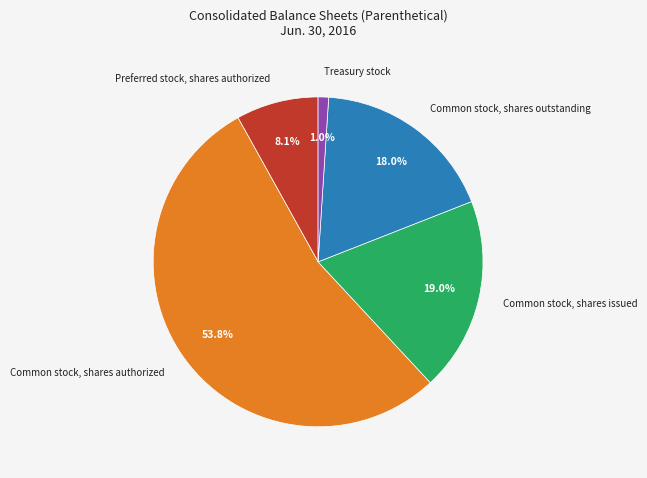

Do Common stock, shares authorized and Treasury stock together represent more than half of the pie?

Yes